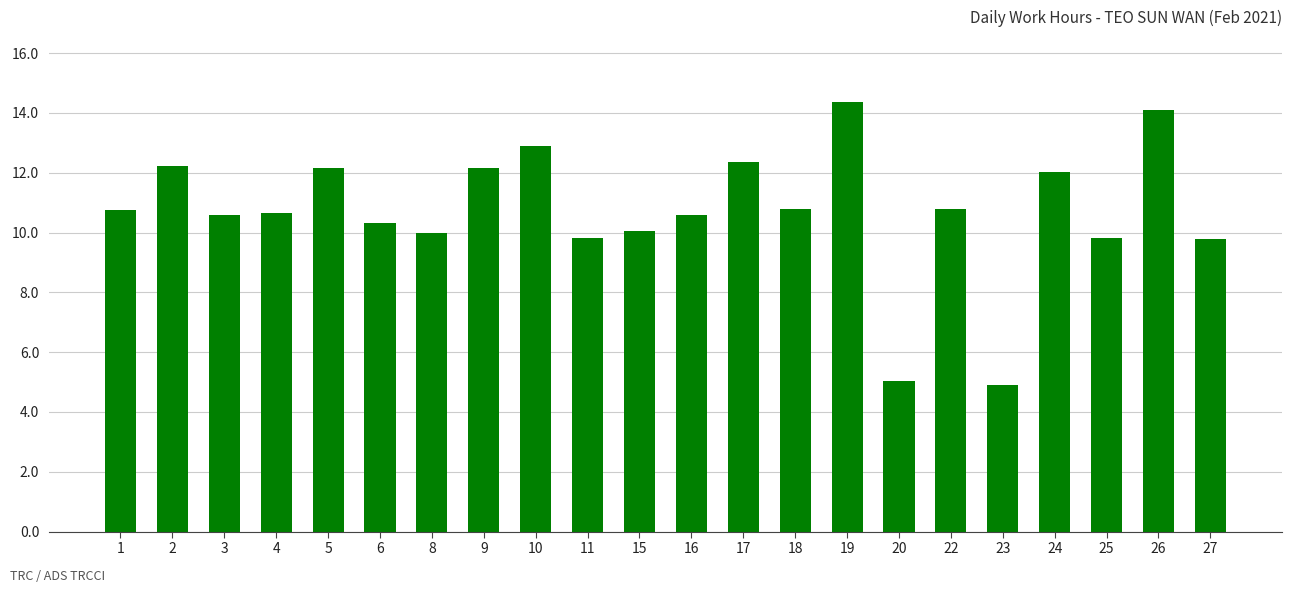

What value does the data have at 8?

10.0